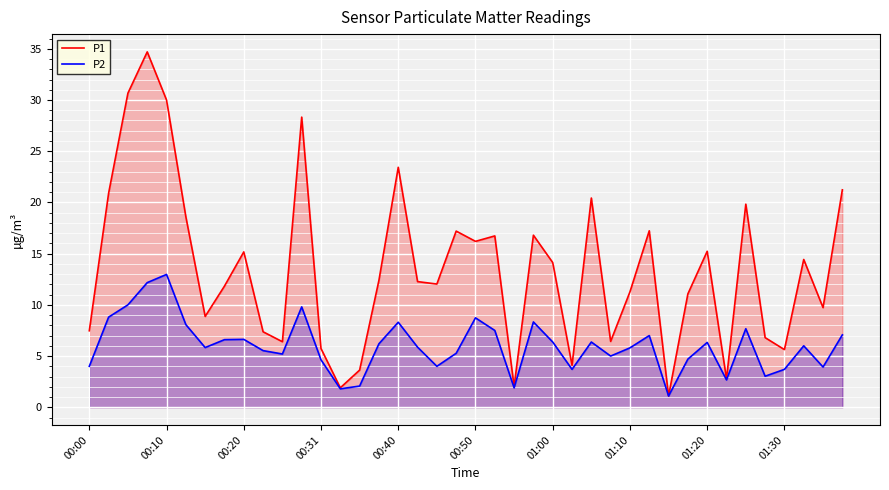

True or false: P2 and P1 cross at least once.

False